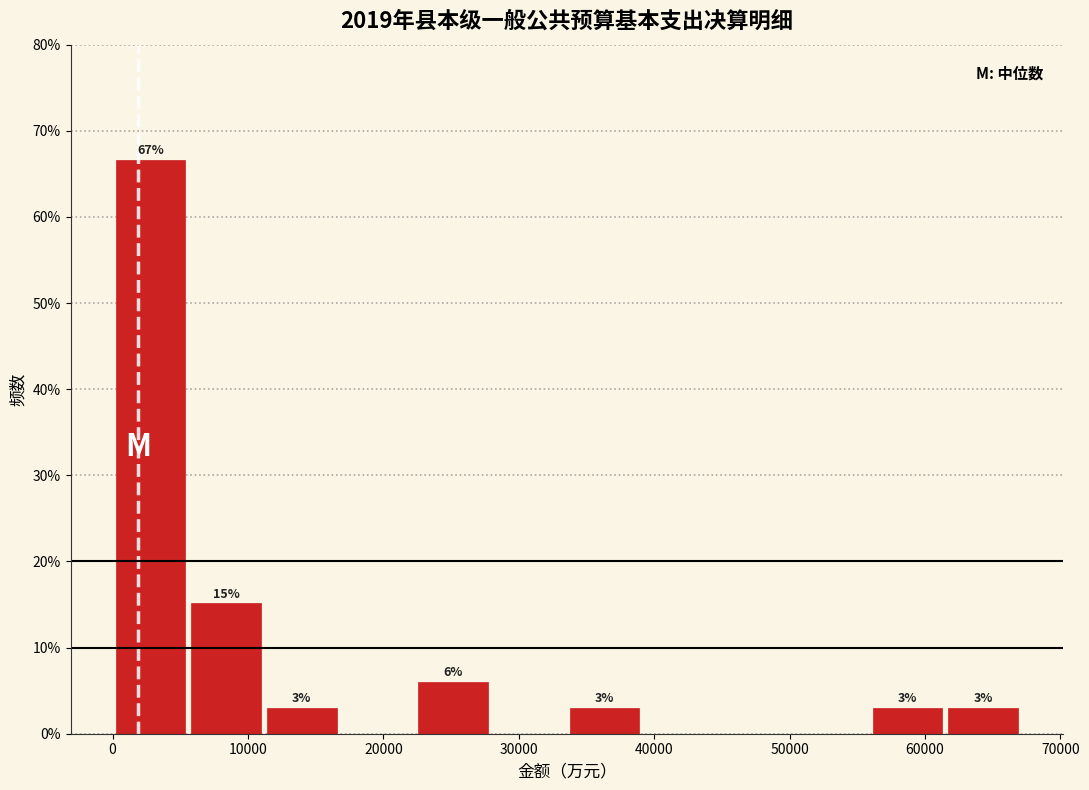

Which range on the x-axis has the tallest bar?

0 to 6000